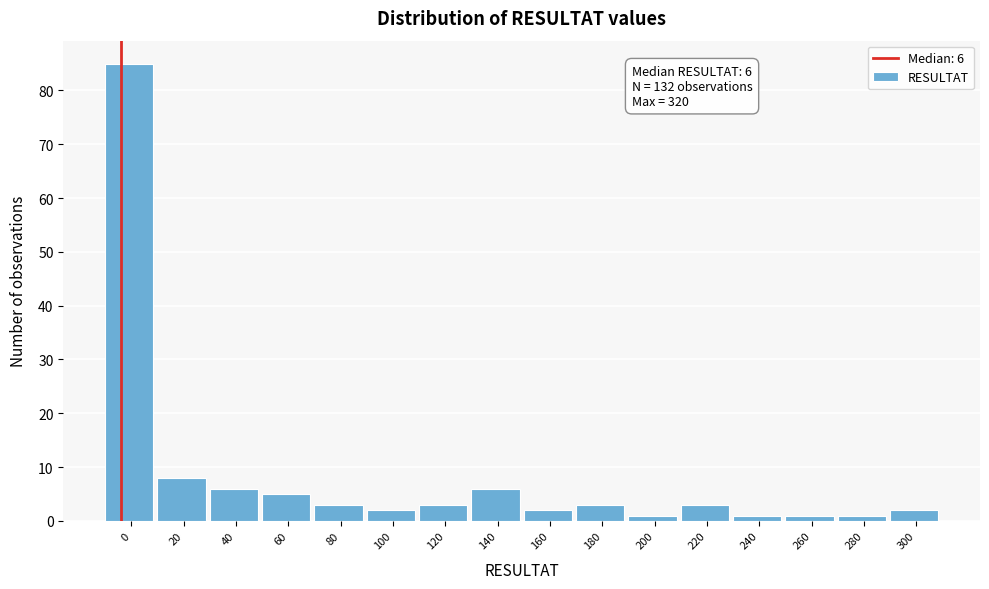

Reading left to right, what are all the values shown in this chart?

0=85	20=8	40=6	60=5	80=3	100=2	120=3	140=6	160=2	180=3	200=1	220=3	240=1	260=1	280=1	300=2